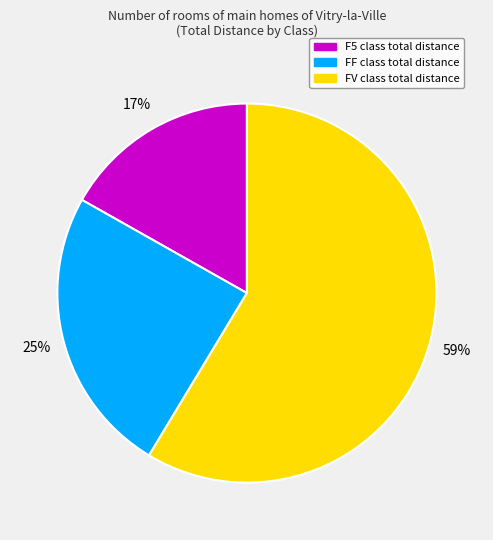

Do FV and F5 together represent more than half of the pie?

Yes